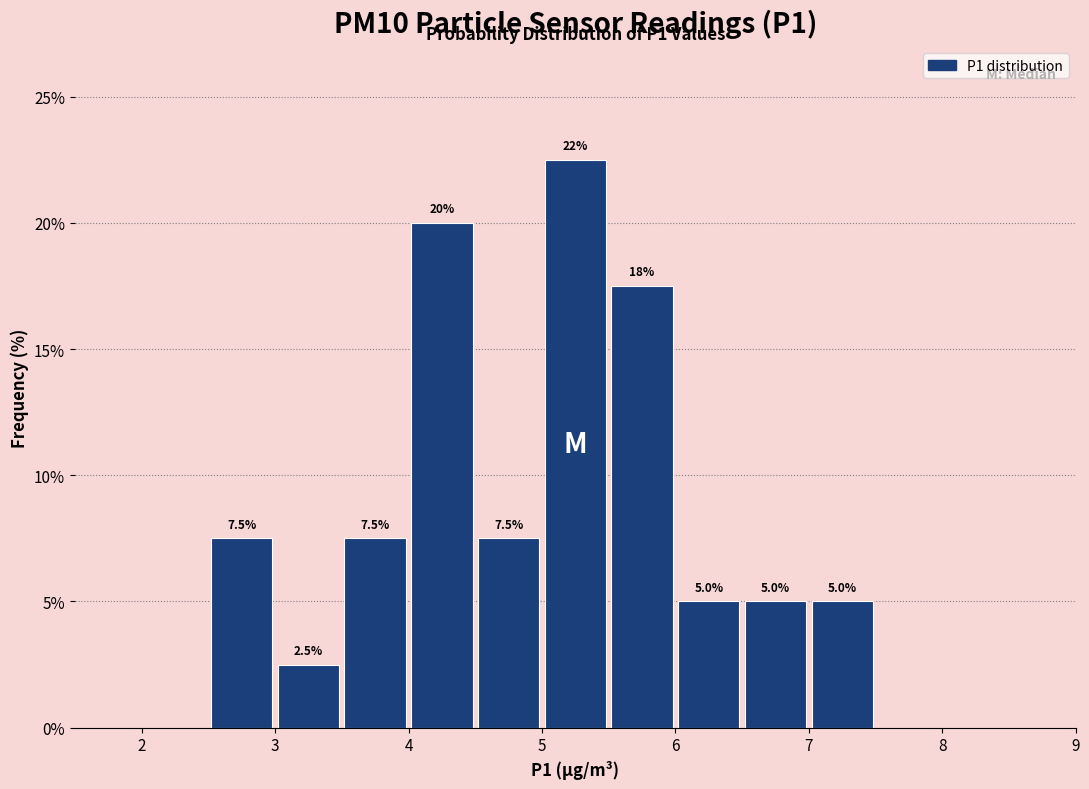

Which range on the x-axis has the tallest bar?

5.0 to 5.5